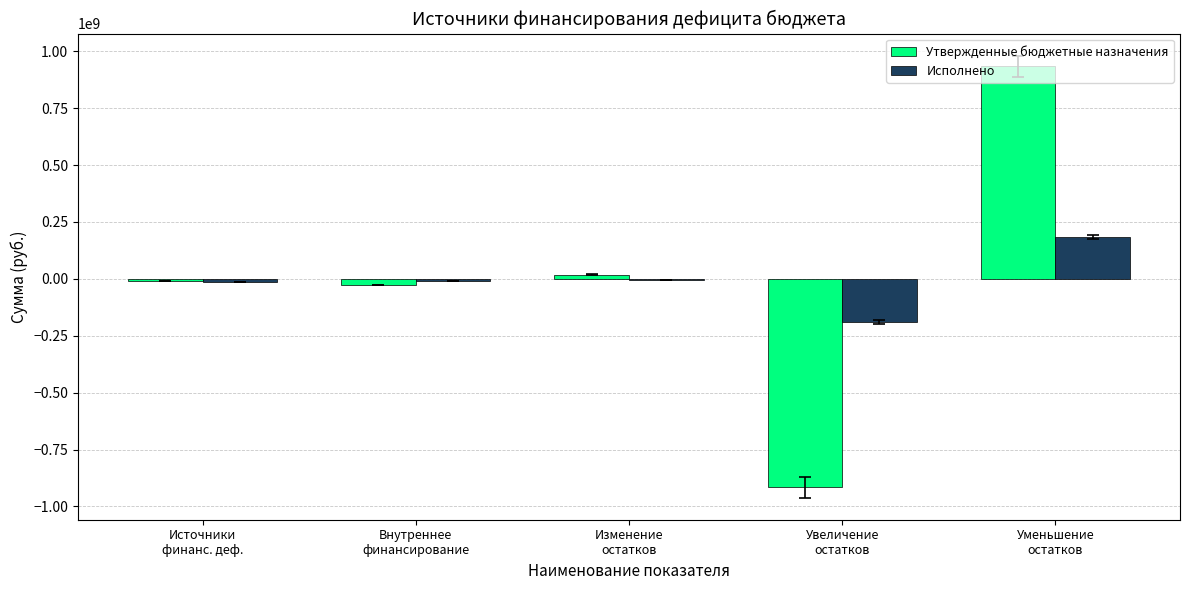

What is the sum of all Утвержденные бюджетные назначения values?

2365162.0